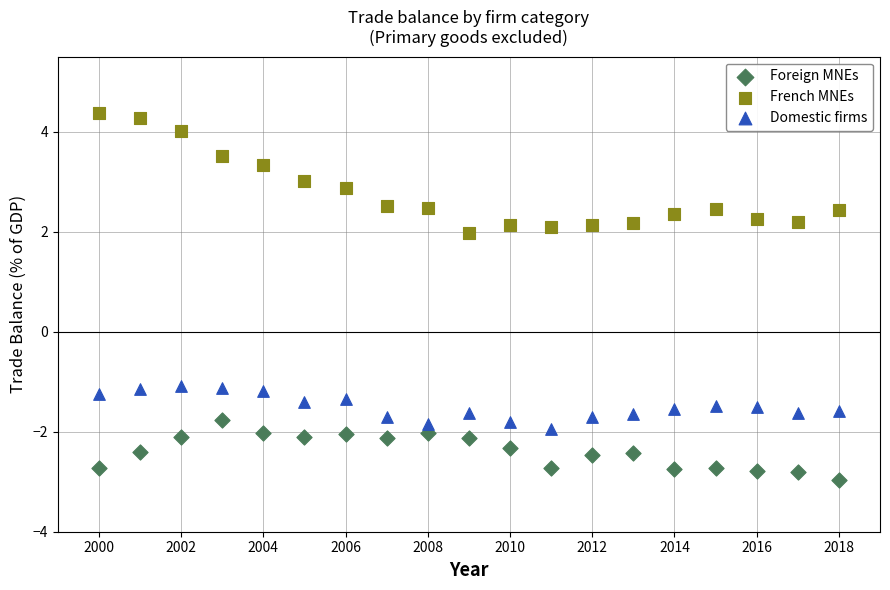

Which series contains the highest Y value?

French MNEs